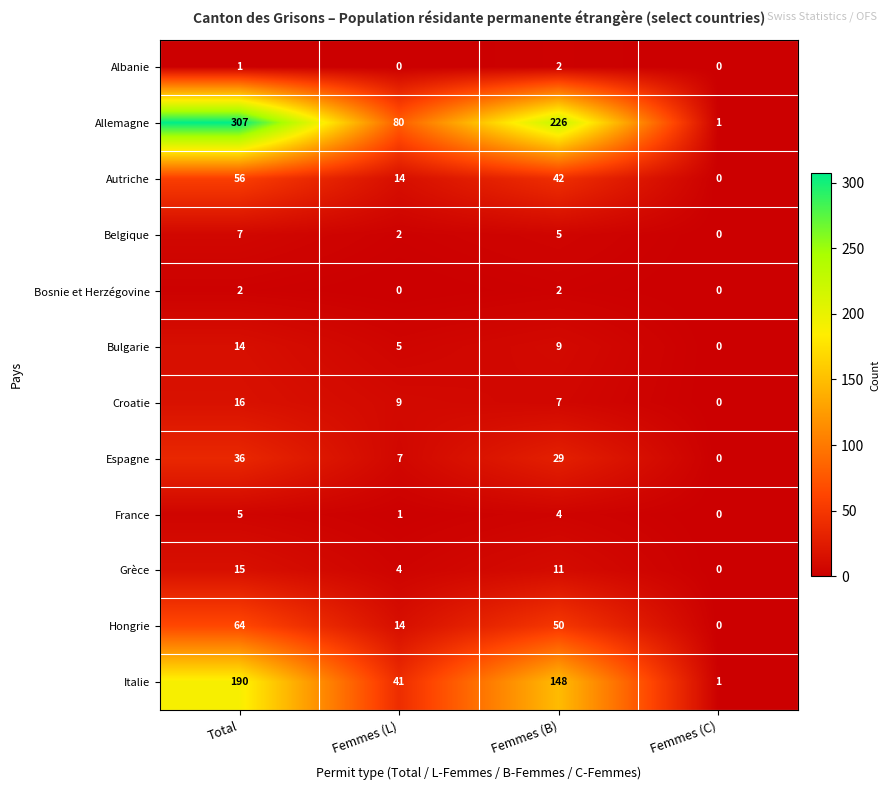

Which label corresponds to the largest value in the chart?

Total